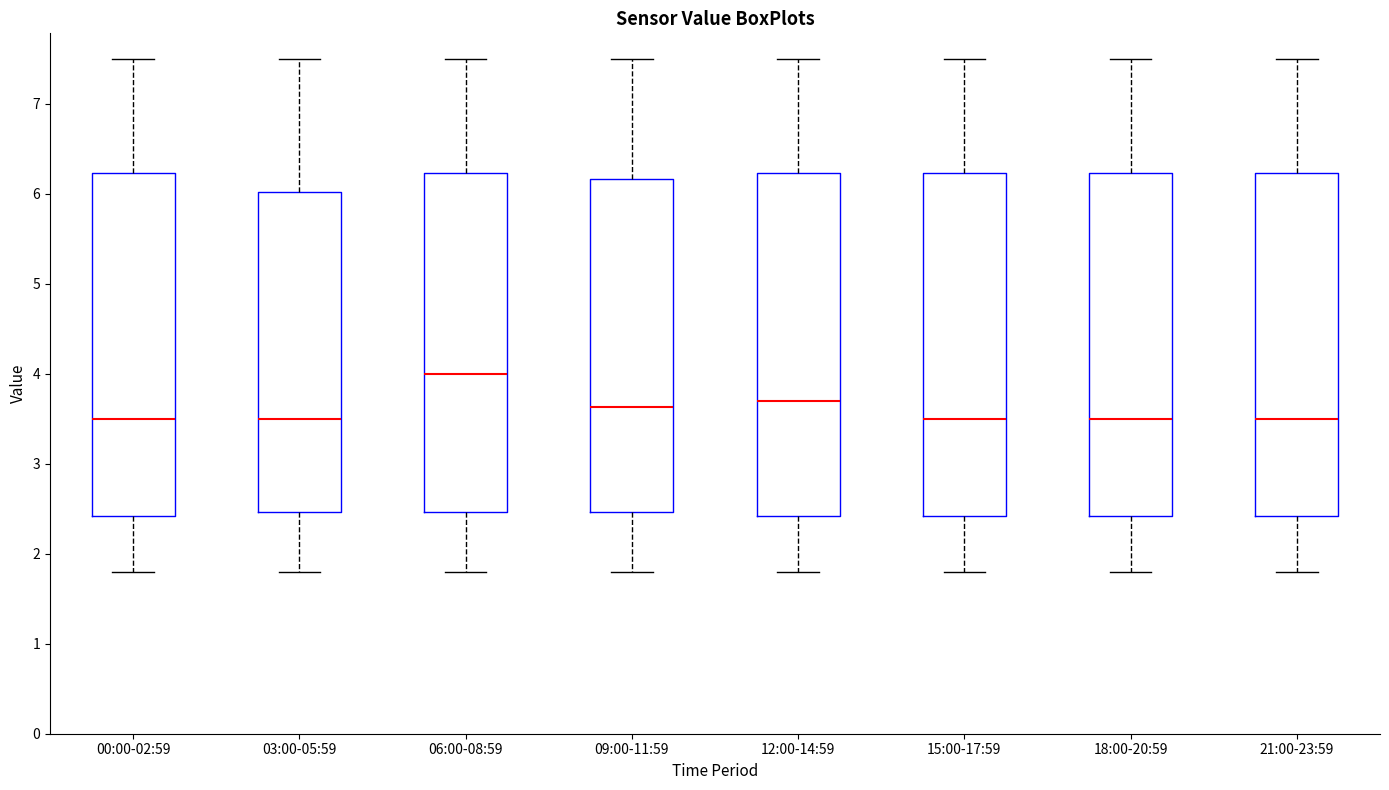

Reading left to right, read every box against the y-axis: the position of its median line, the range the box covers, and the ends of its whiskers. The values are not printed on the chart, so give them approximately, as read against the axis.

00:00-02:59: median 3.5, box 2.4 to 6.2, whiskers 1.8 to 7.5
03:00-05:59: median 3.5, box 2.5 to 6.0, whiskers 1.8 to 7.5
06:00-08:59: median 4.0, box 2.5 to 6.2, whiskers 1.8 to 7.5
09:00-11:59: median 3.6, box 2.5 to 6.2, whiskers 1.8 to 7.5
12:00-14:59: median 3.7, box 2.4 to 6.2, whiskers 1.8 to 7.5
15:00-17:59: median 3.5, box 2.4 to 6.2, whiskers 1.8 to 7.5
18:00-20:59: median 3.5, box 2.4 to 6.2, whiskers 1.8 to 7.5
21:00-23:59: median 3.5, box 2.4 to 6.2, whiskers 1.8 to 7.5